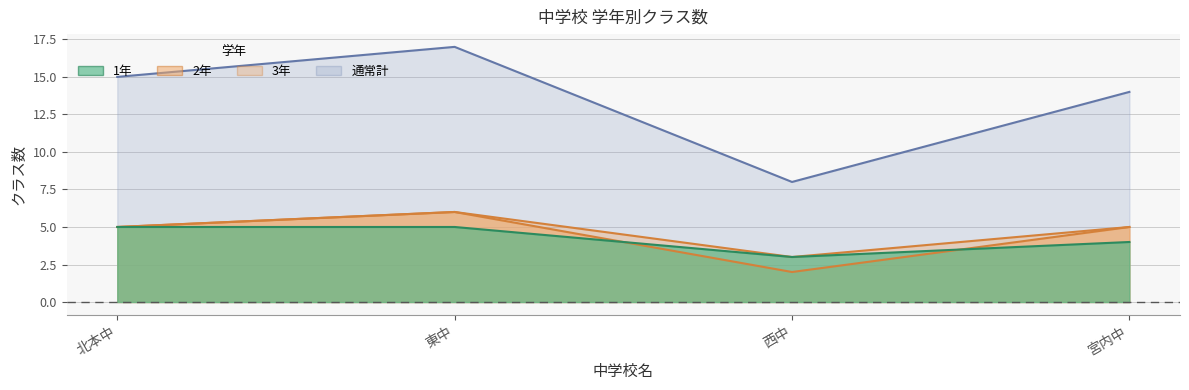

Is it true that 3年 equals 4 at 西中?

False